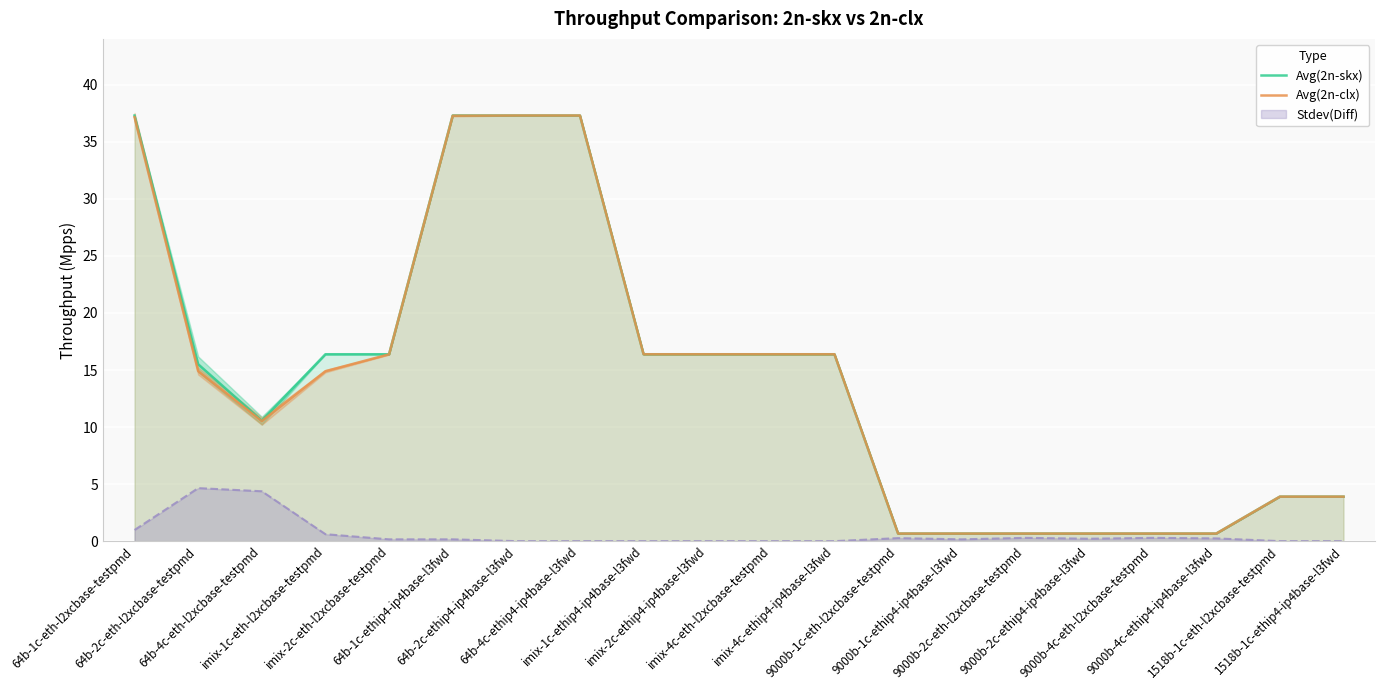

Reading left to right, what are all the values shown in this chart?

Avg(2n-skx): 37.3	15.5	10.6	16.4	16.4	37.3	37.3	37.3	16.4	16.4	16.4	16.4	0.7	0.7	0.7	0.7	0.7	0.7	3.9	3.9
Avg(2n-clx): 37.2	14.9	10.5	14.9	16.4	37.3	37.3	37.3	16.4	16.4	16.4	16.4	0.7	0.7	0.7	0.7	0.7	0.7	3.9	3.9